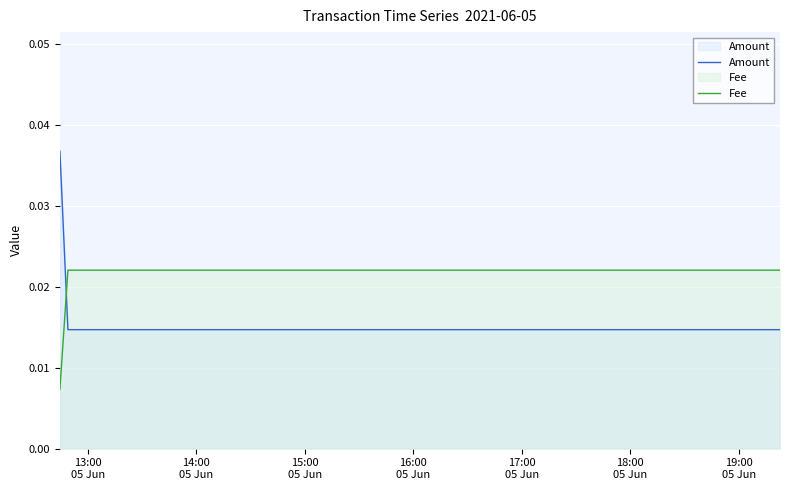

True or false: Amount and Fee cross at least once.

True